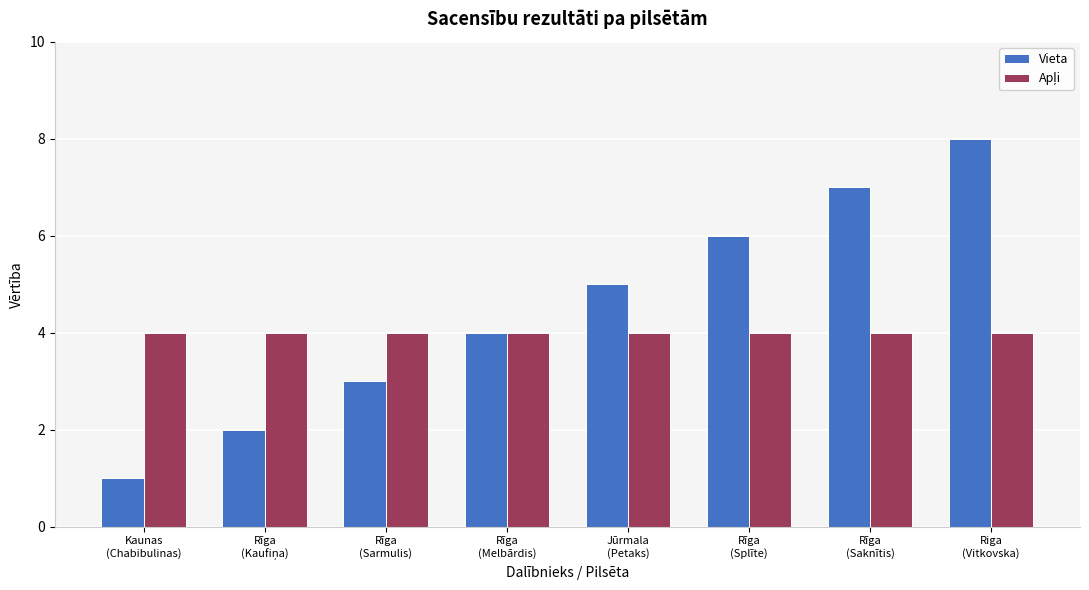

What is the label of the 4th bar from the right?

Jūrmala
(Petaks)